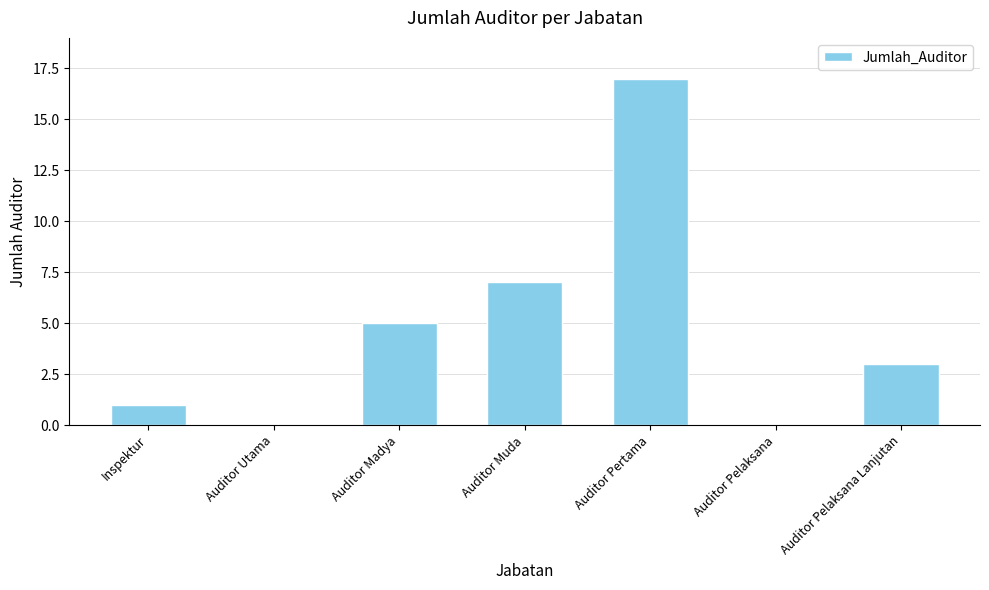

What is the sum of all values?

33